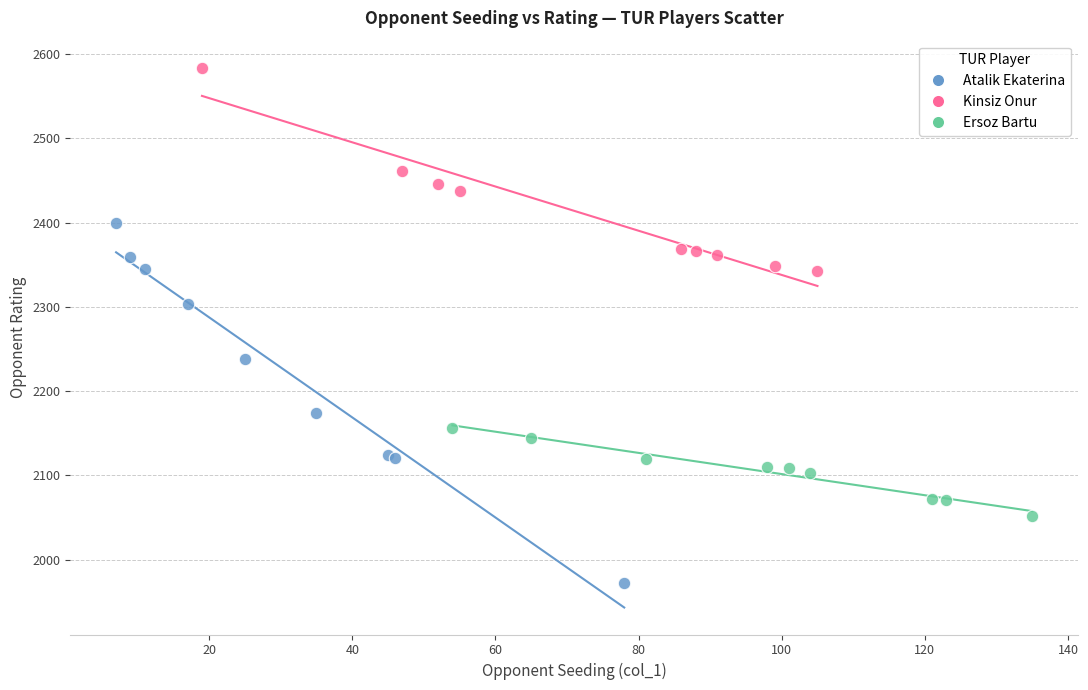

Which series reaches the maximum Y coordinate?

Kinsiz Onur